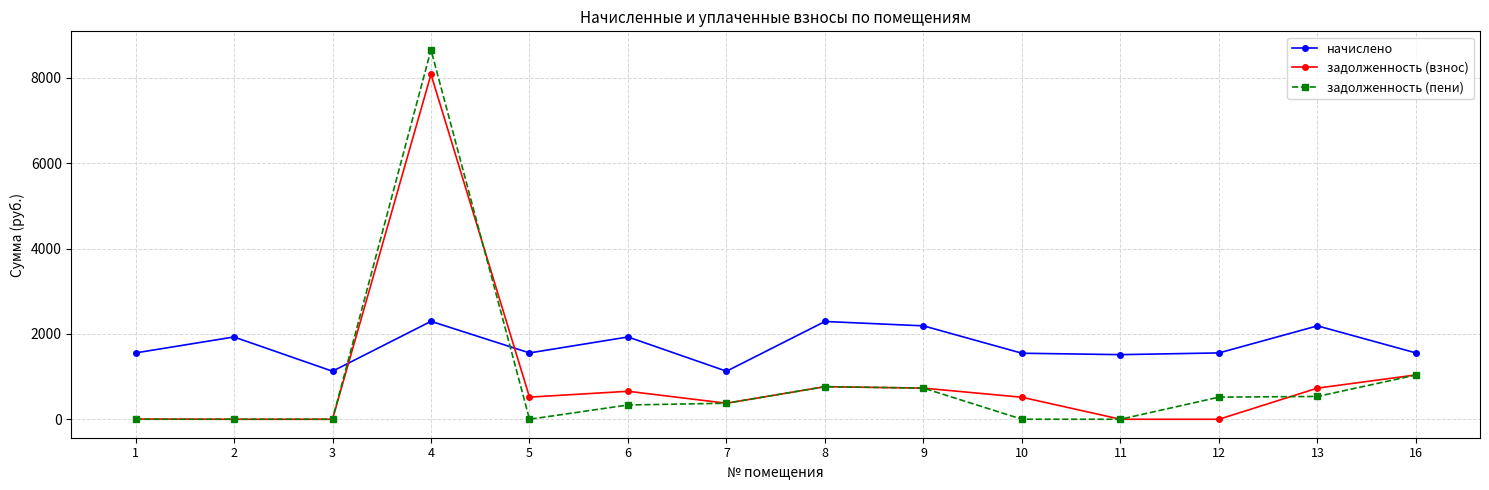

What is the difference between the highest and lowest values at 16?

517.6